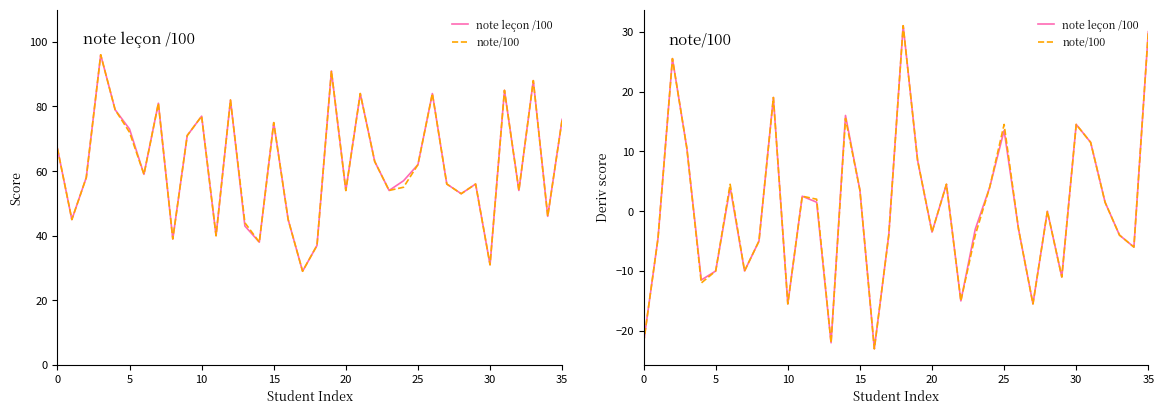

How many positive values does the note/100 series have?

17